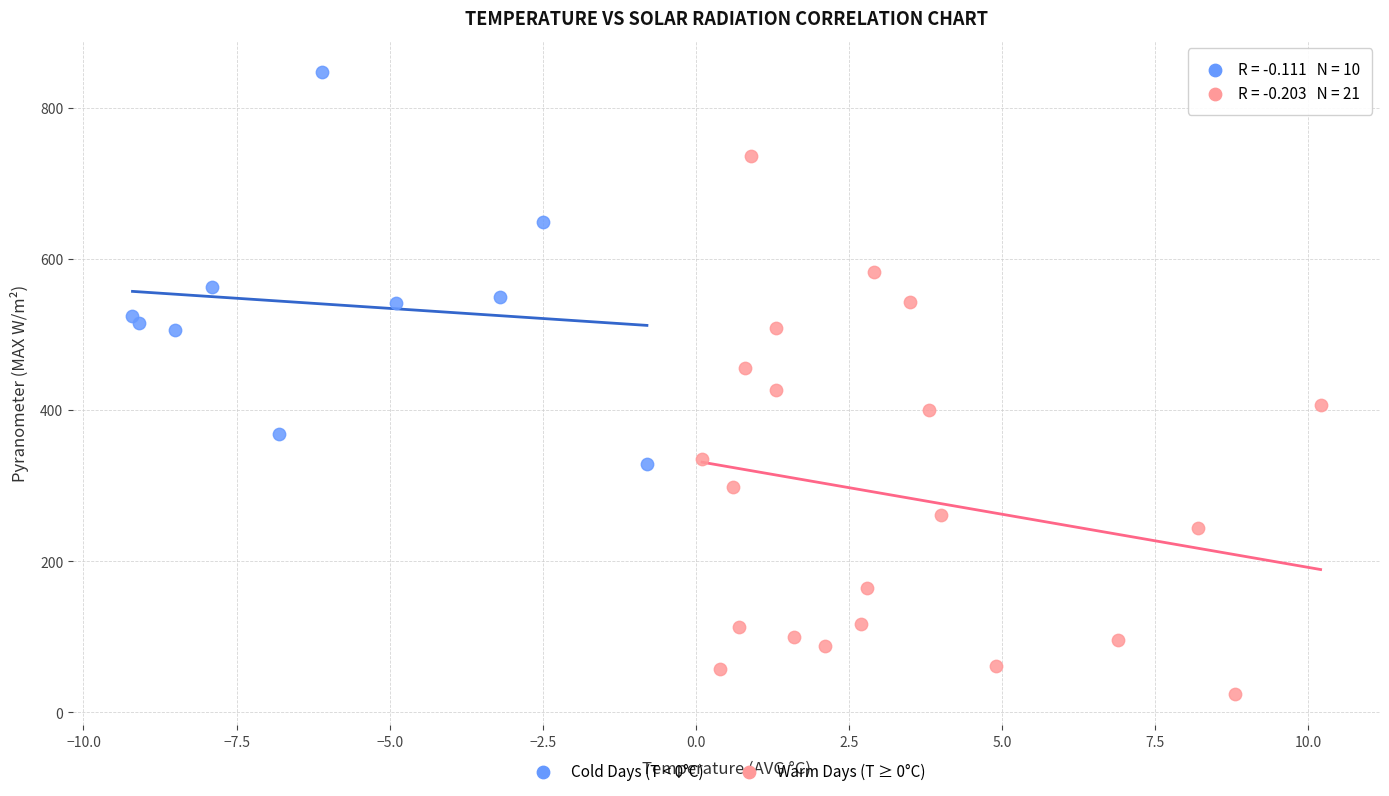

Which series contains the lowest Y value?

Warm Days (T ≥ 0°C)